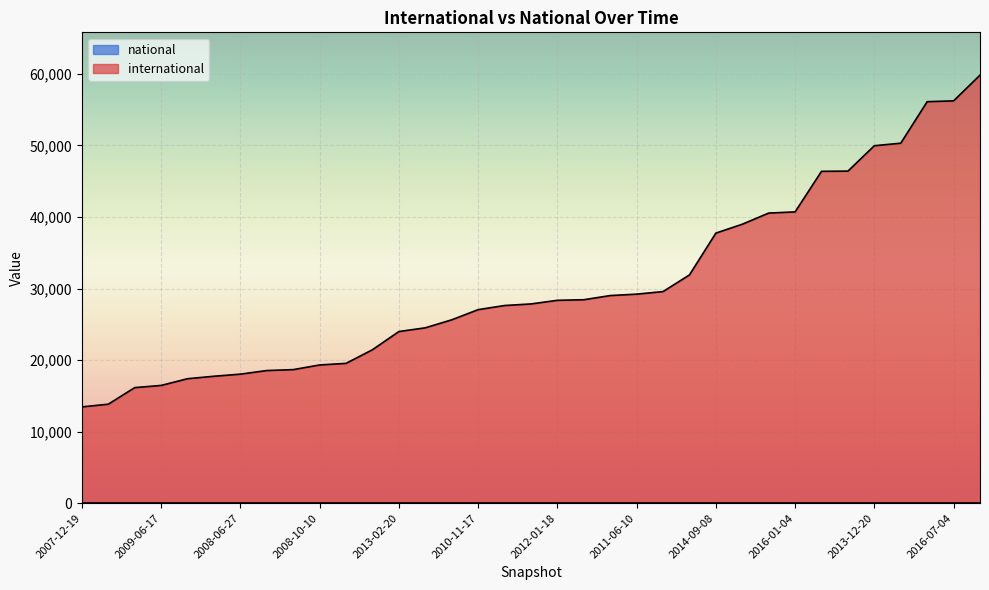

Between 2015-04-09 and 2013-05-21, which is larger?

2015-04-09